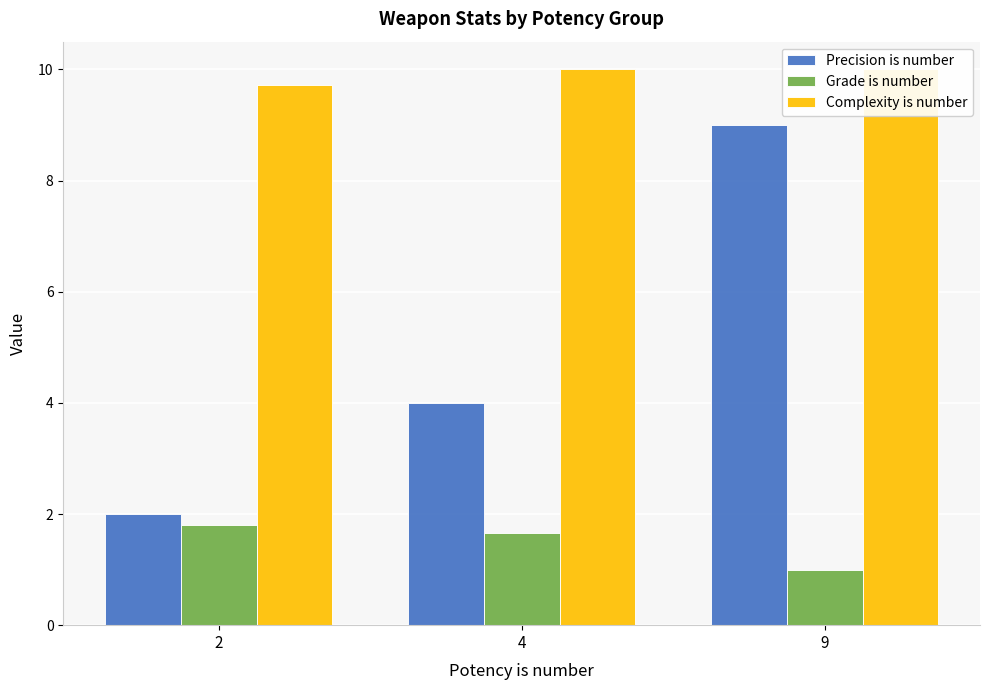

Reading right to left, extract all data points from this chart.

Precision is number: 9=9.0	4=4.0	2=2.0
Grade is number: 9=1.0	4=1.7	2=1.8
Complexity is number: 9=10.0	4=10.0	2=9.7